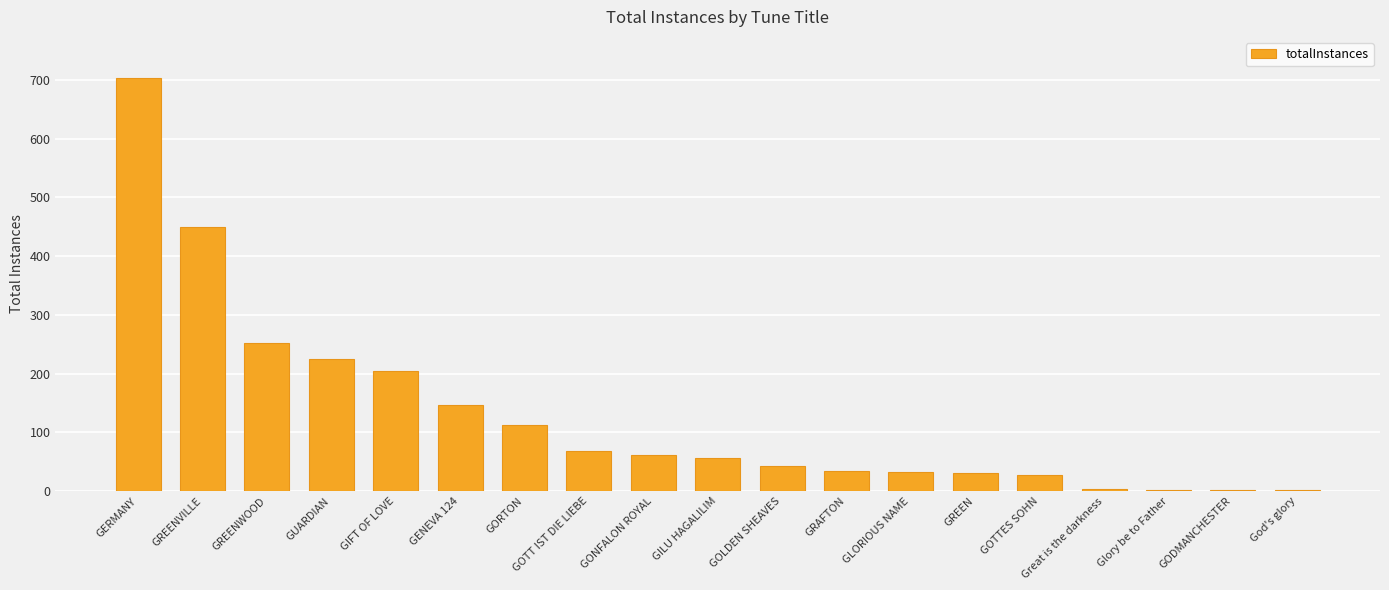

The value at GENEVA 124 is 208. True or false?

False